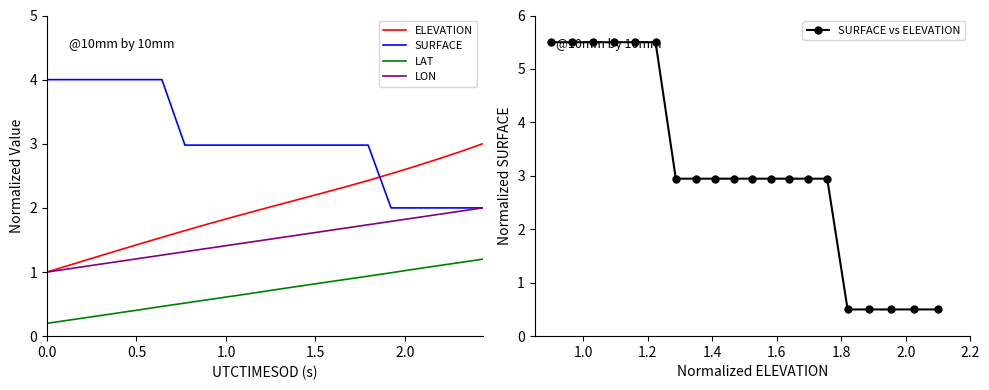

What is the value of the SURFACE point at the 20th from the left?

2.0